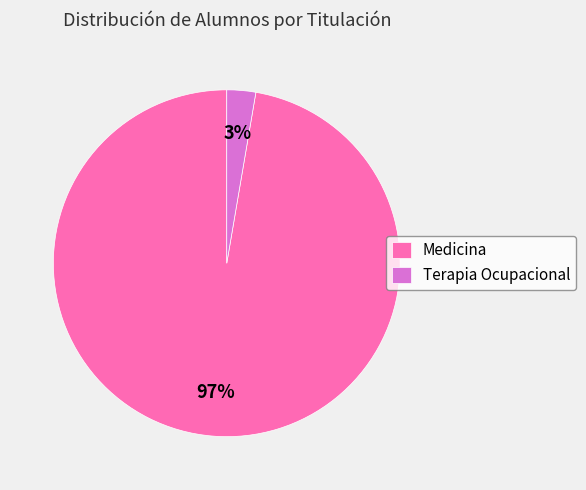

To the nearest percent, what is the average slice percentage?

50%